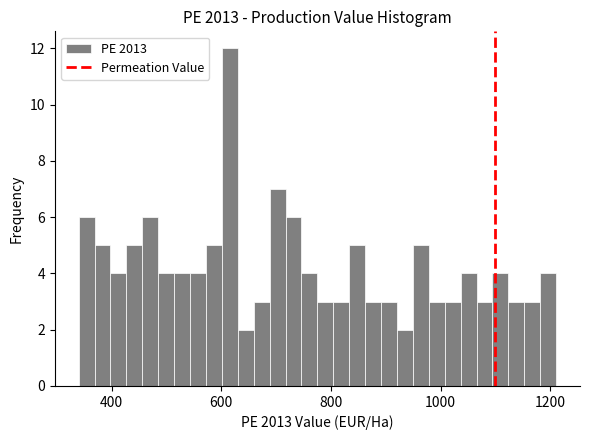

Read against the x-axis, roughly where is the centre of the tallest bar?

620